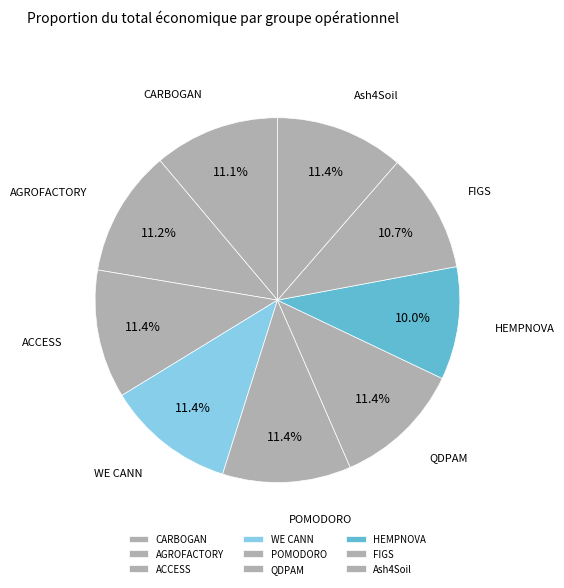

True or false: POMODORO accounts for 11% of the total.

True